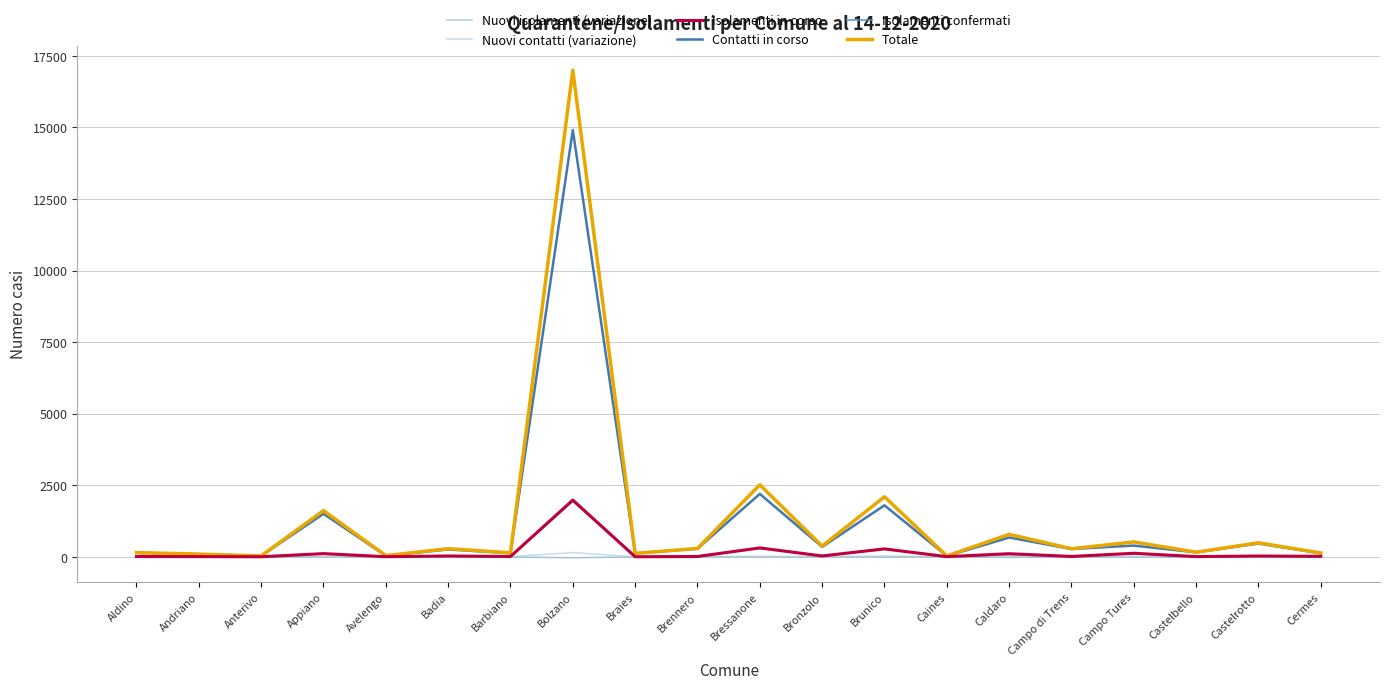

Reading left to right, list all the values displayed in this chart.

Nuovi isolamenti (variazione): Aldino=0	Andriano=0	Anterivo=0	Appiano=-6	Avelengo=3	Badia=-2	Barbiano=-3	Bolzano=-37	Braies=0	Brennero=1	Bressanone=-10	Bronzolo=1	Brunico=-6	Caines=0	Caldaro=-21	Campo di Trens=-1	Campo Tures=-6	Castelbello=0	Castelrotto=-1	Cermes=0
Nuovi contatti (variazione): Aldino=0	Andriano=0	Anterivo=0	Appiano=8	Avelengo=1	Badia=3	Barbiano=6	Bolzano=145	Braies=0	Brennero=0	Bressanone=19	Bronzolo=0	Brunico=30	Caines=0	Caldaro=25	Campo di Trens=1	Campo Tures=10	Castelbello=0	Castelrotto=1	Cermes=0
Isolamenti in corso: Aldino=9	Andriano=5	Anterivo=0	Appiano=110	Avelengo=2	Badia=27	Barbiano=9	Bolzano=1981	Braies=0	Brennero=10	Bressanone=309	Bronzolo=28	Brunico=275	Caines=4	Caldaro=107	Campo di Trens=11	Campo Tures=122	Castelbello=6	Castelrotto=26	Cermes=15
Contatti in corso: Aldino=137	Andriano=88	Anterivo=30	Appiano=1501	Avelengo=34	Badia=255	Barbiano=126	Bolzano=14908	Braies=119	Brennero=280	Bressanone=2196	Bronzolo=344	Brunico=1797	Caines=24	Caldaro=672	Campo di Trens=270	Campo Tures=391	Castelbello=154	Castelrotto=462	Cermes=118
Isolamenti confermati: Aldino=9	Andriano=5	Anterivo=0	Appiano=104	Avelengo=5	Badia=25	Barbiano=6	Bolzano=1944	Braies=0	Brennero=11	Bressanone=299	Bronzolo=29	Brunico=269	Caines=4	Caldaro=86	Campo di Trens=10	Campo Tures=116	Castelbello=6	Castelrotto=25	Cermes=15
Totale: Aldino=146	Andriano=93	Anterivo=30	Appiano=1613	Avelengo=40	Badia=283	Barbiano=138	Bolzano=16997	Braies=119	Brennero=291	Bressanone=2514	Bronzolo=373	Brunico=2096	Caines=28	Caldaro=783	Campo di Trens=281	Campo Tures=517	Castelbello=160	Castelrotto=488	Cermes=133